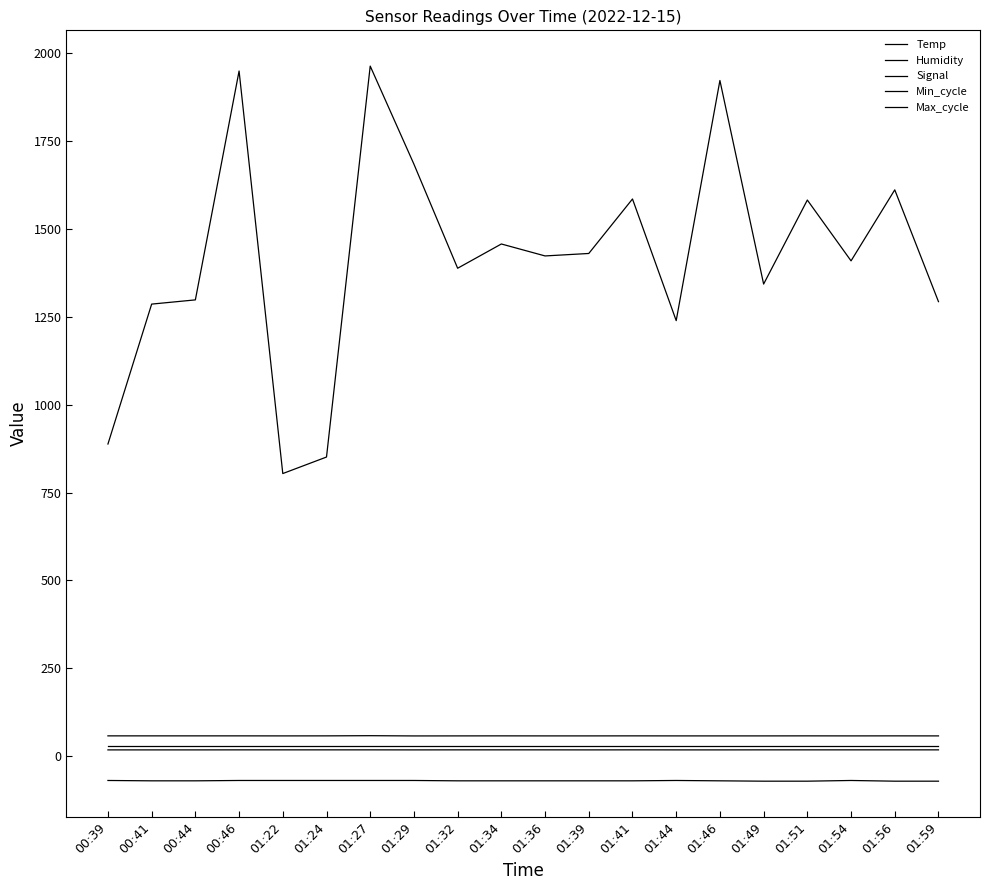

Where does the Signal series first go above -70?

00:39